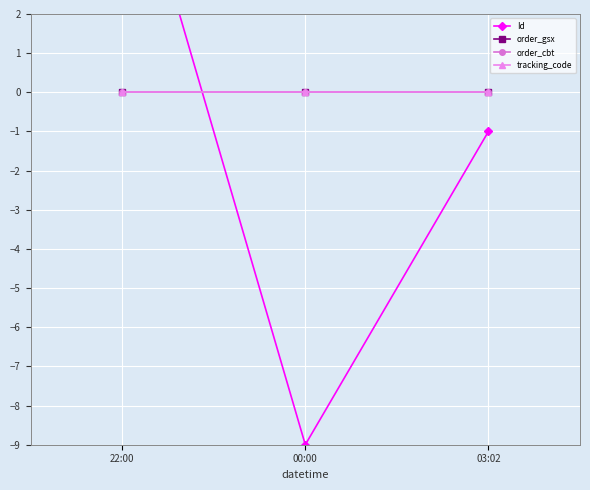

Reading left to right, transcribe all the data shown in this chart.

Id: 22:00=7	00:00=-9	03:02=-1
order_gsx: 22:00=0	00:00=0	03:02=0
order_cbt: 22:00=0	00:00=0	03:02=0
tracking_code: 22:00=0	00:00=0	03:02=0